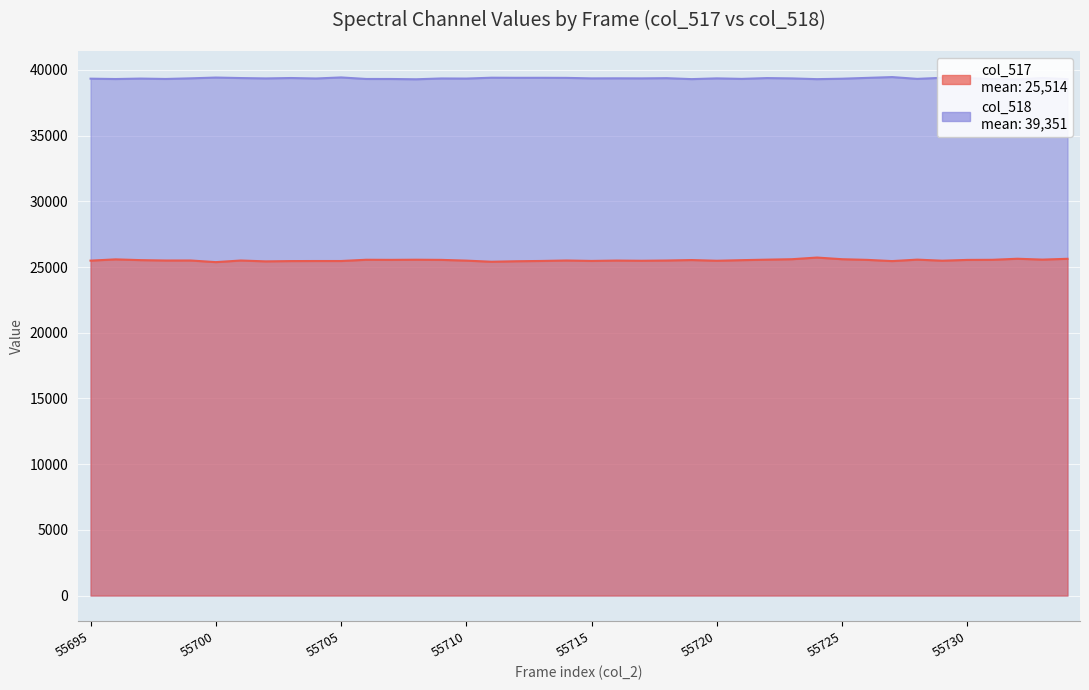

Which has a higher value, 55722 or 55704?

55722